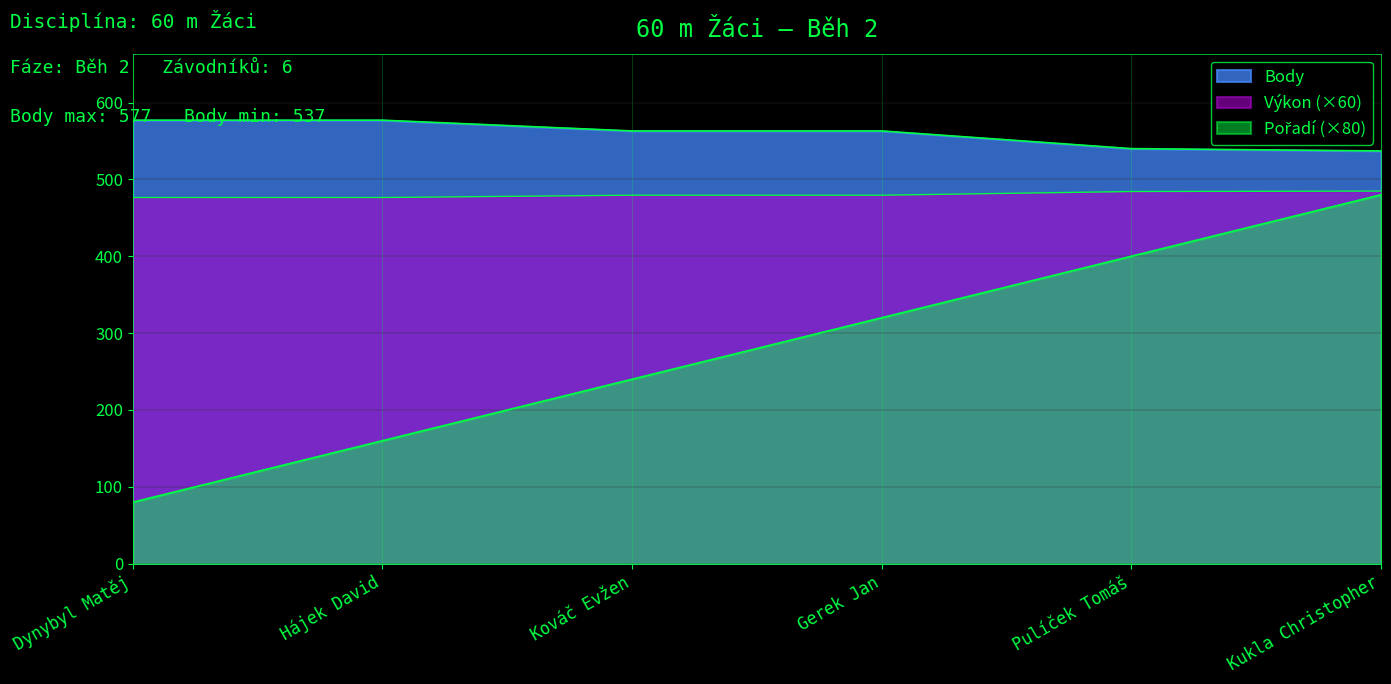

What is the label of the 6th point from the left?

Kukla Christopher